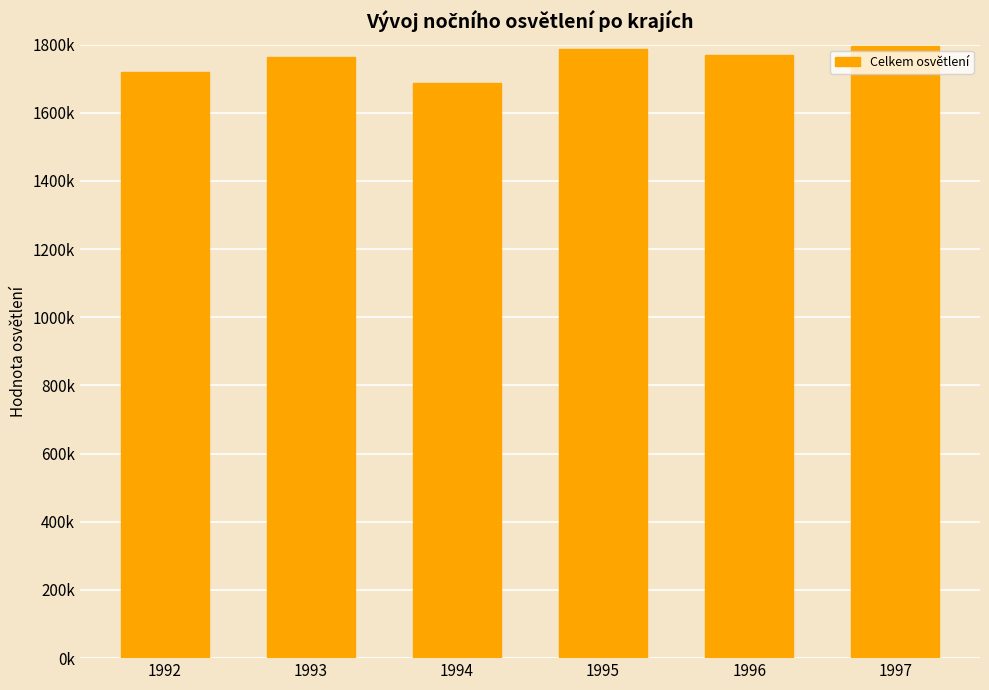

How many values are below 1769385?

3